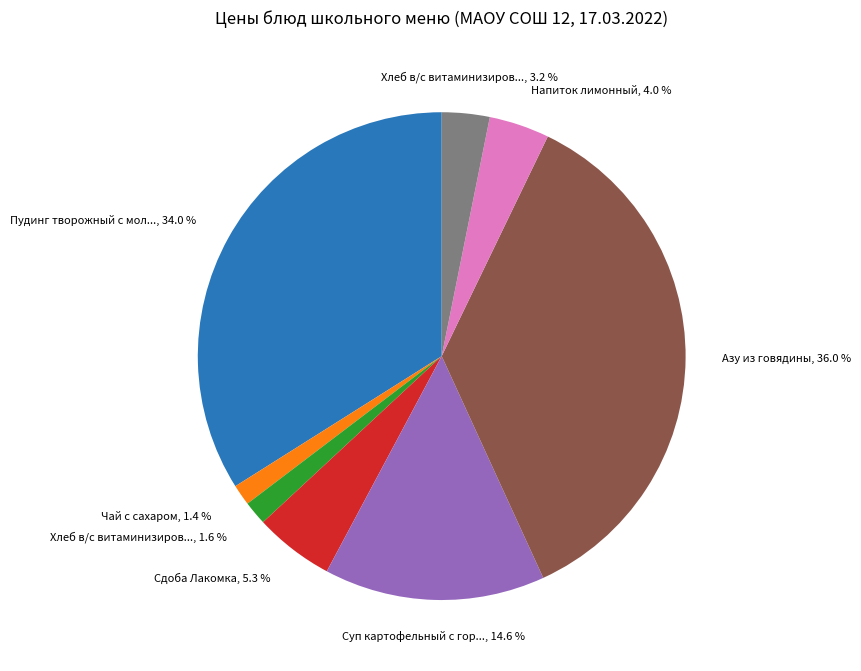

Is there any slice that represents more than half of the pie?

No